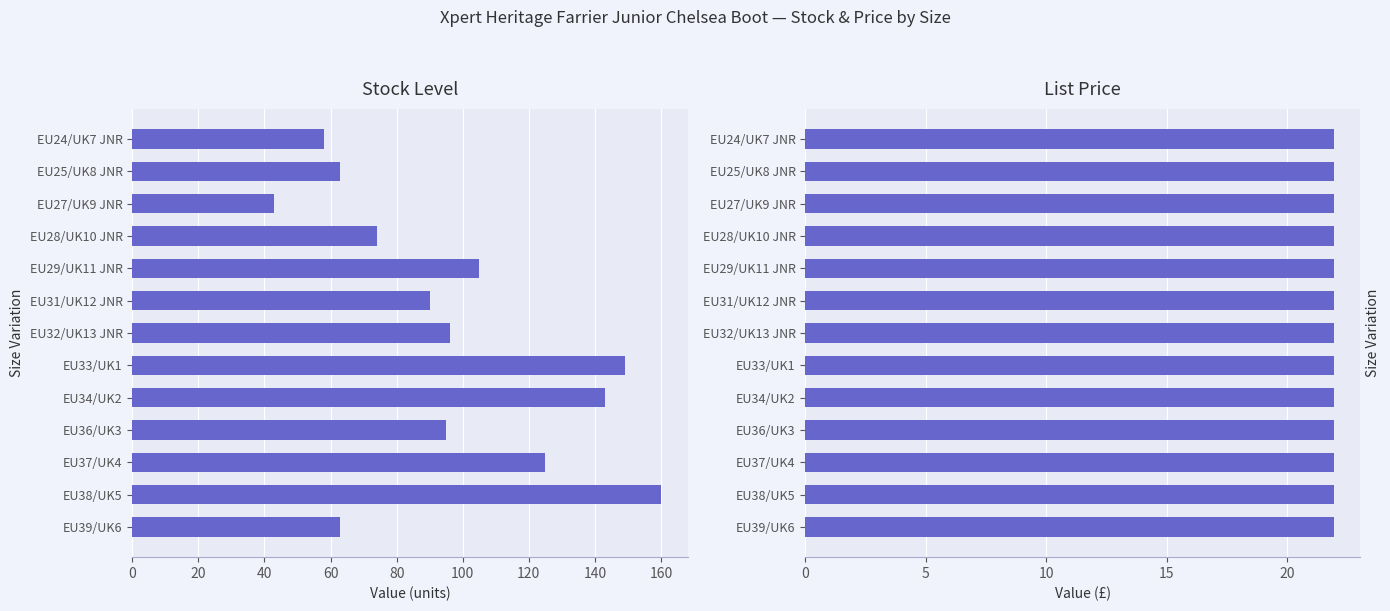

At how many categories does at least one series exceed 129?

3